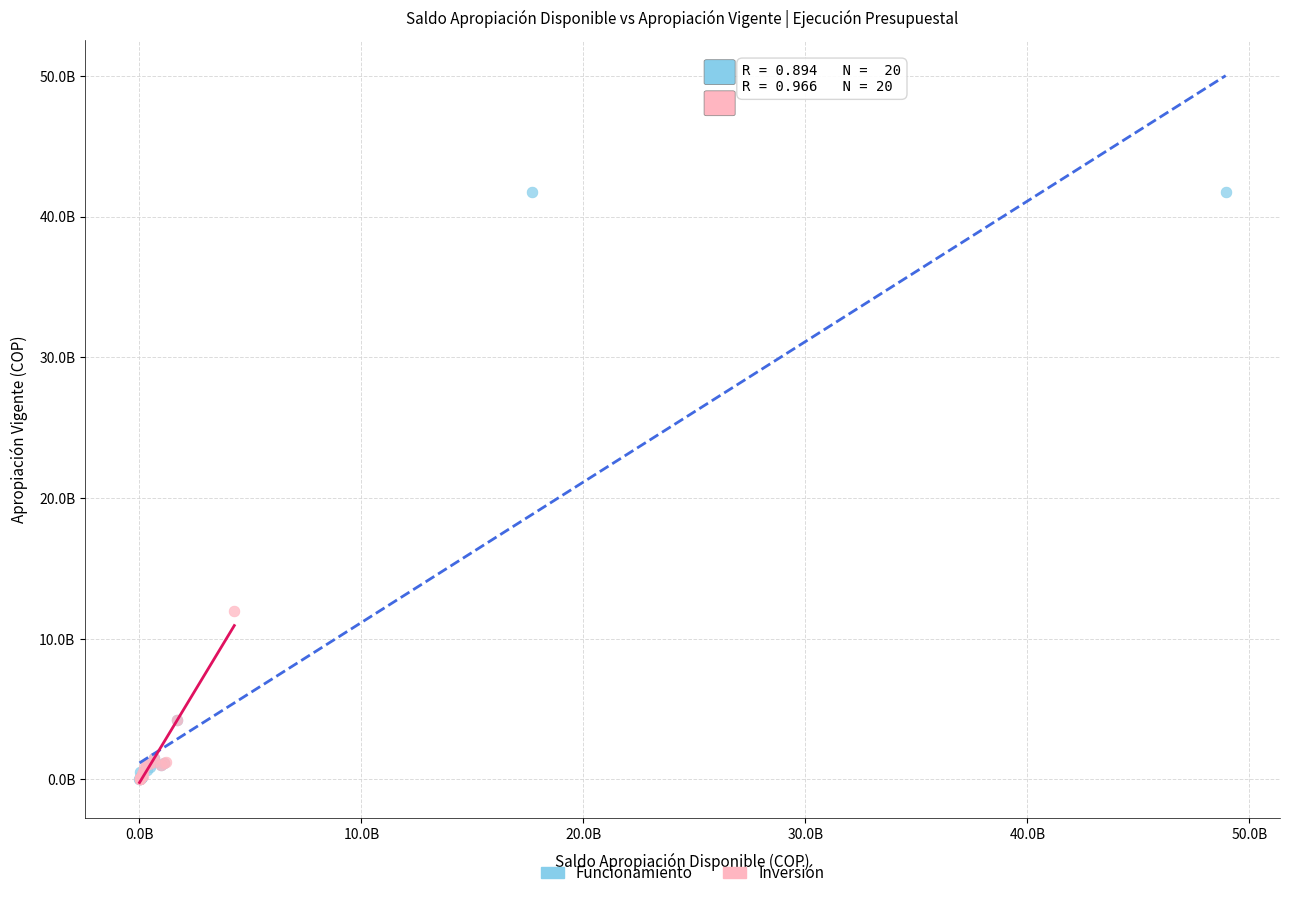

What are all the series names shown in the legend?

Funcionamiento, Inversión